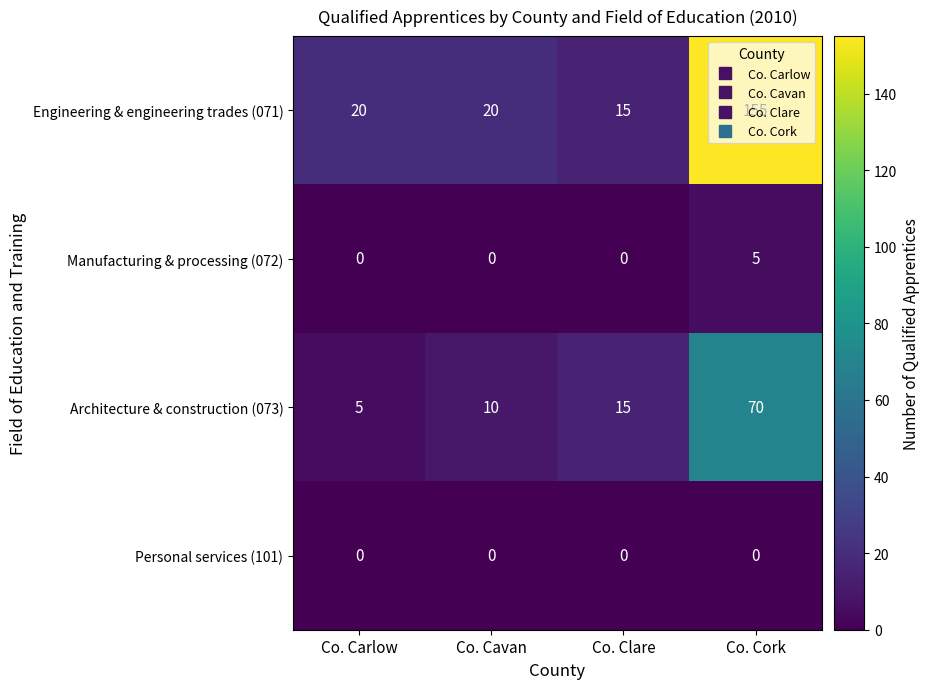

List the series in order of their peak value, highest first.

Engineering & engineering trades (071), Architecture & construction (073), Manufacturing & processing (072), Personal services (101)